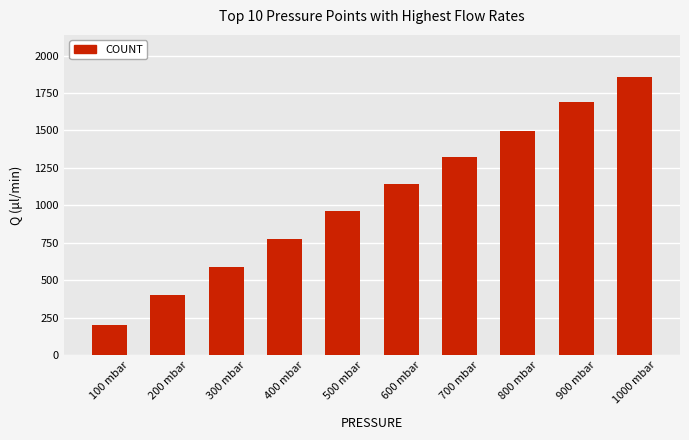

Where is the data nearest to the value 1031?

500 mbar